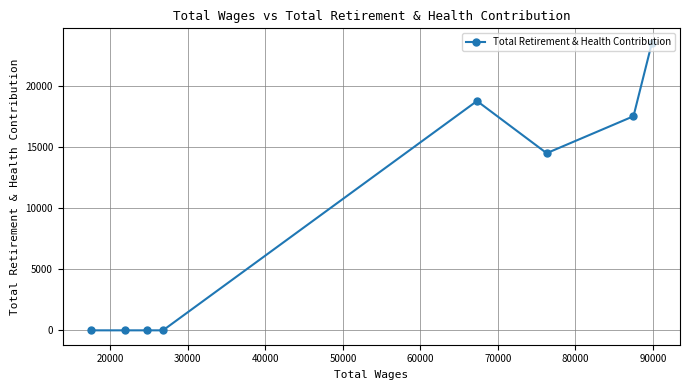

How many interior local peaks (higher than both neighbors) does the data have?

1